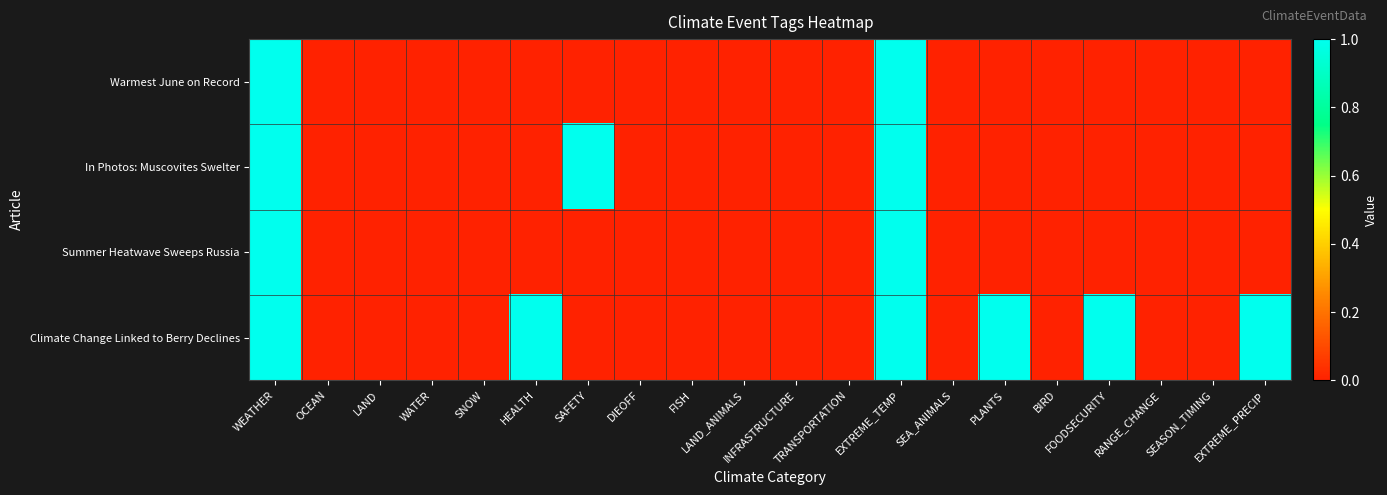

Between BIRD and FOODSECURITY, which series saw the biggest shift?

Climate Change Linked to Berry Declines